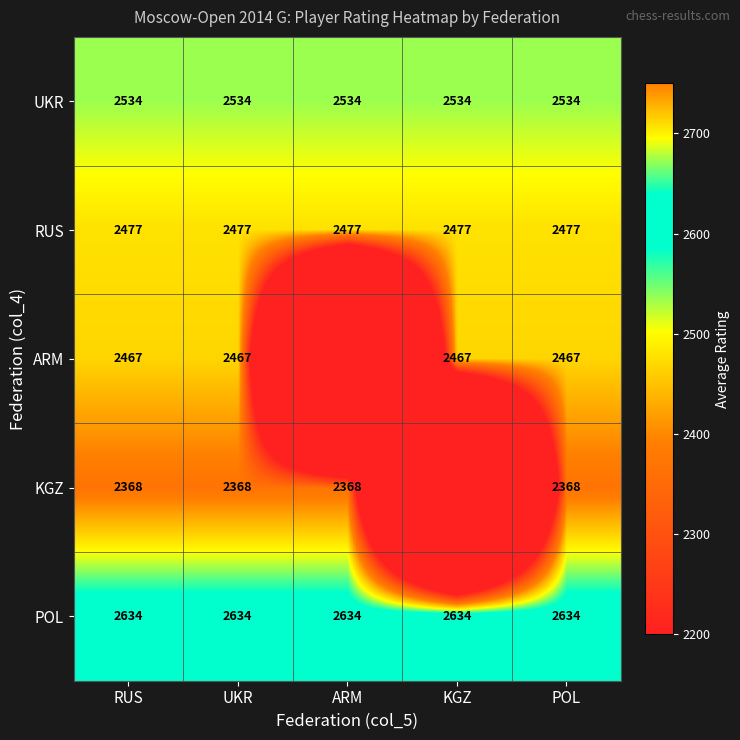

The RUS series shows 4277 at ARM. True or false?

False